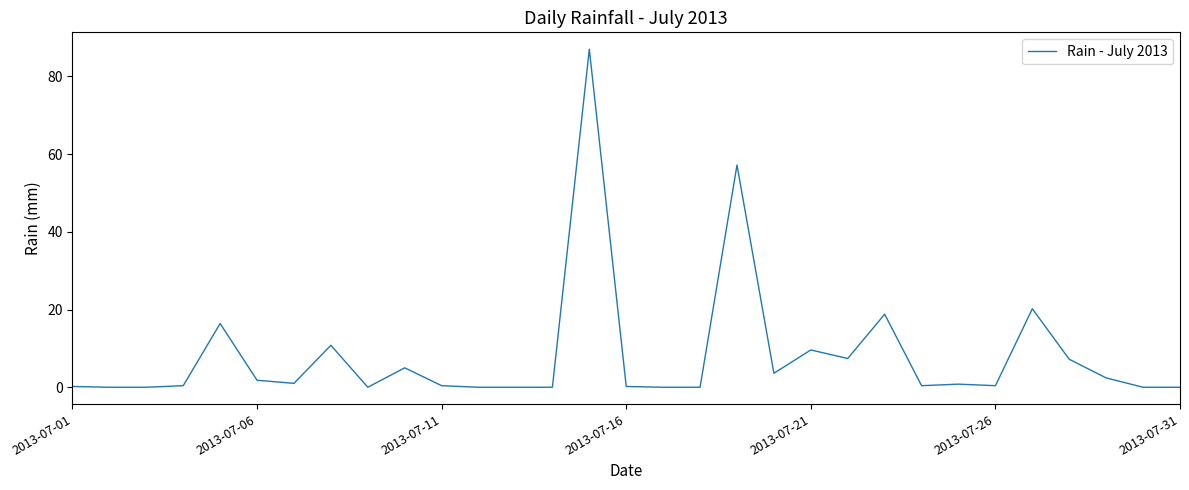

What is the difference between the maximum and minimum values?

87.0